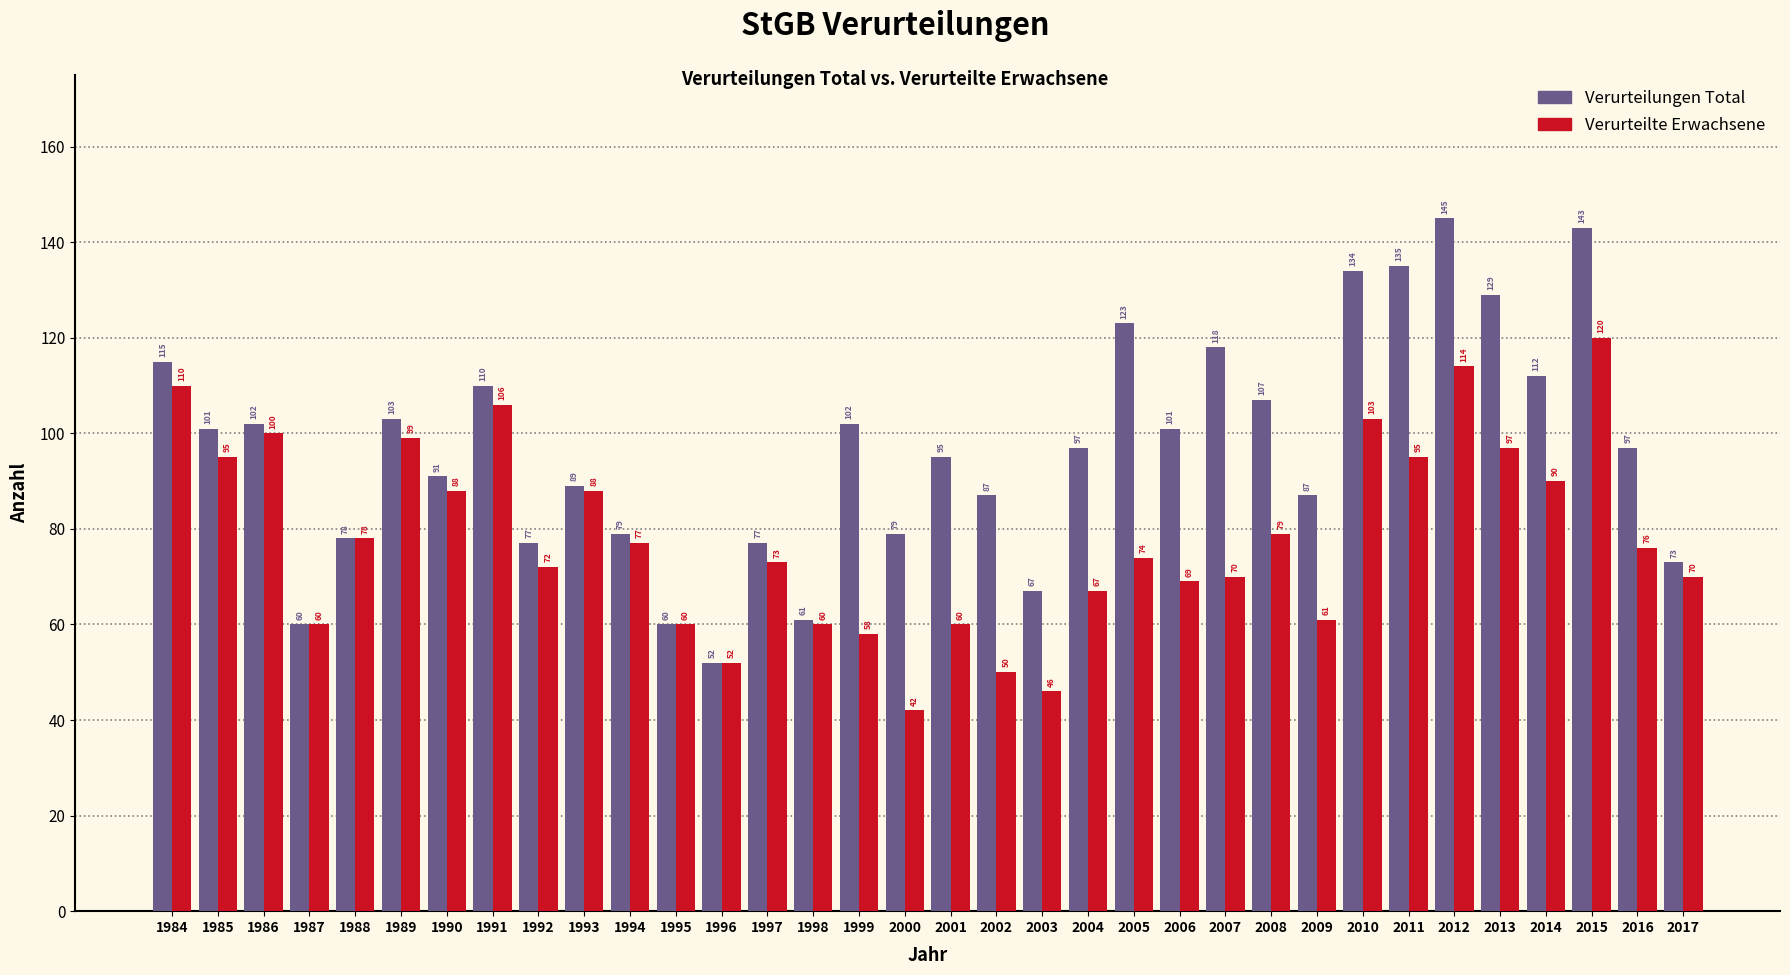

Reading left to right, list all the values displayed in this chart.

Verurteilungen Total: 1984=115	1985=101	1986=102	1987=60	1988=78	1989=103	1990=91	1991=110	1992=77	1993=89	1994=79	1995=60	1996=52	1997=77	1998=61	1999=102	2000=79	2001=95	2002=87	2003=67	2004=97	2005=123	2006=101	2007=118	2008=107	2009=87	2010=134	2011=135	2012=145	2013=129	2014=112	2015=143	2016=97	2017=73
Verurteilte Erwachsene: 1984=110	1985=95	1986=100	1987=60	1988=78	1989=99	1990=88	1991=106	1992=72	1993=88	1994=77	1995=60	1996=52	1997=73	1998=60	1999=58	2000=42	2001=60	2002=50	2003=46	2004=67	2005=74	2006=69	2007=70	2008=79	2009=61	2010=103	2011=95	2012=114	2013=97	2014=90	2015=120	2016=76	2017=70